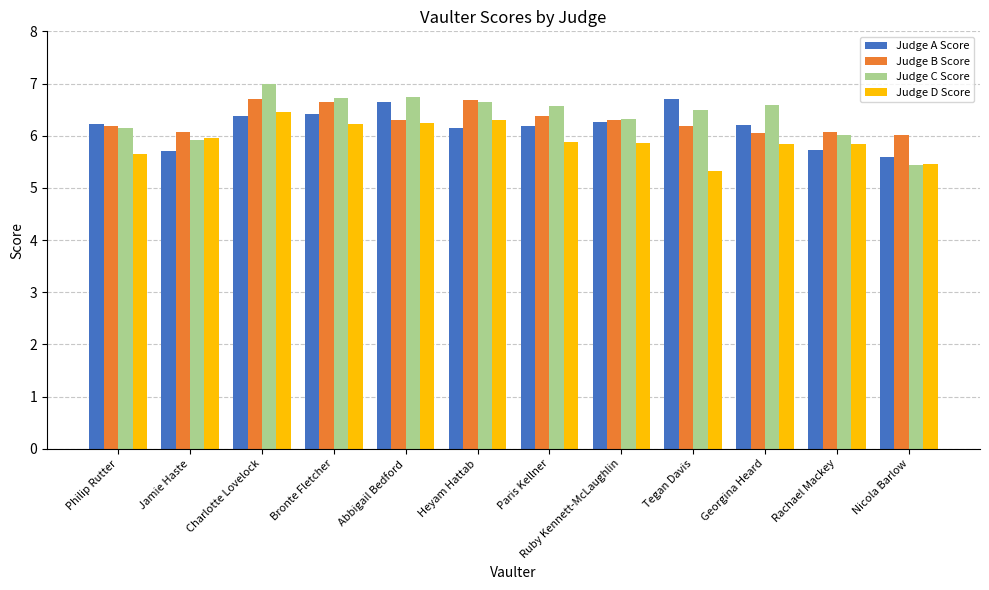

What is the label of the 7th bar from the right?

Heyam Hattab